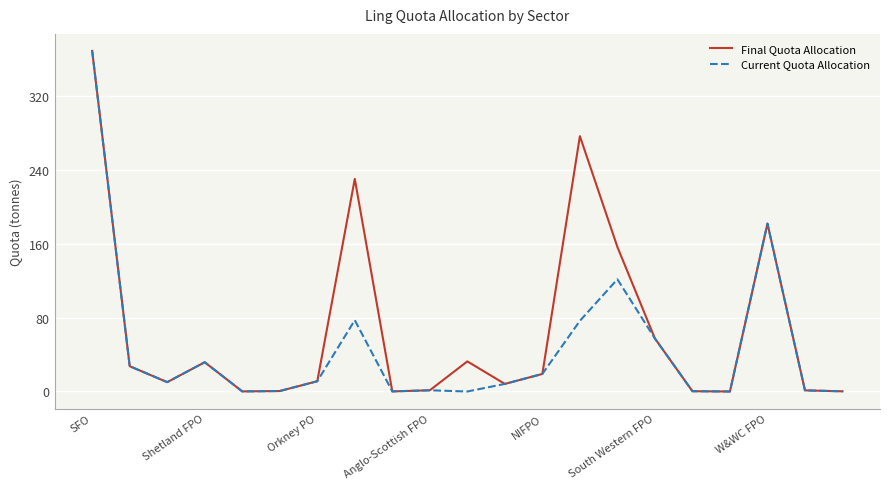

How many values in the Current Quota Allocation series are below 10?

10